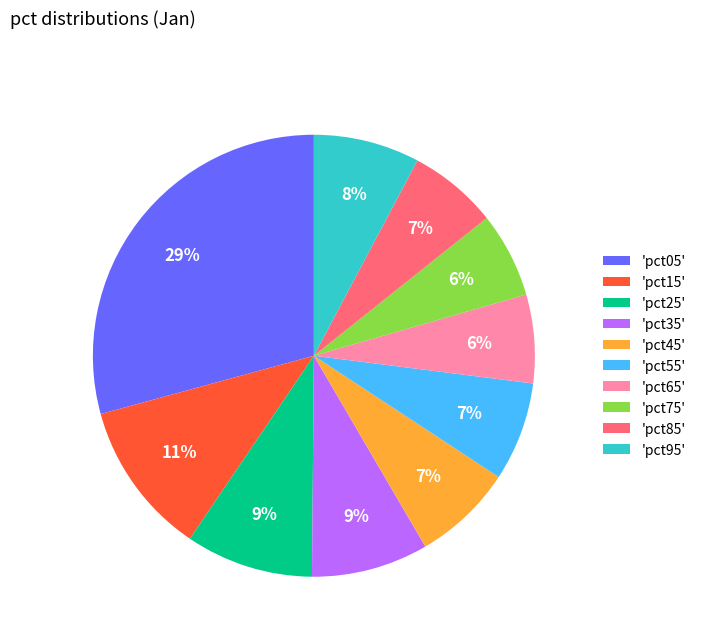

What percentage is the 'pct45' slice, to the nearest percent?

7%